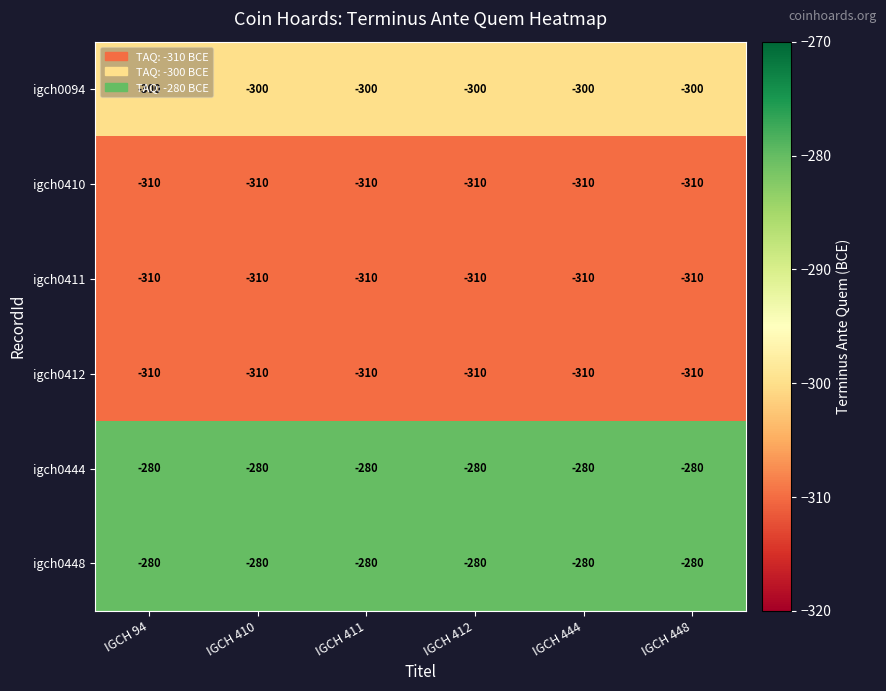

What is the total value across all series at IGCH 412?

-1790